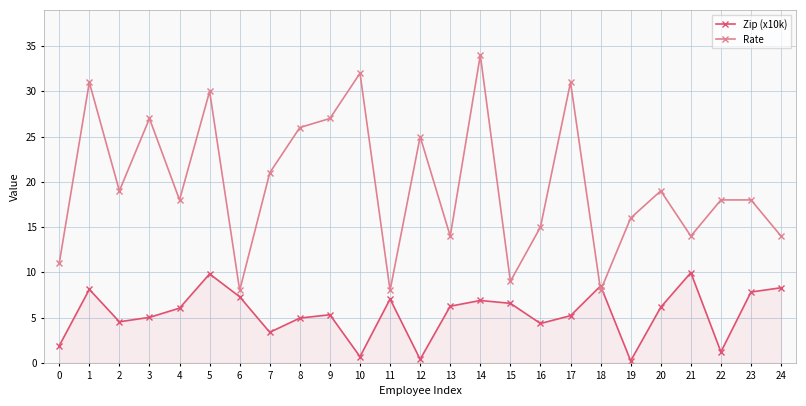

Count the number of categories in the chart.

25